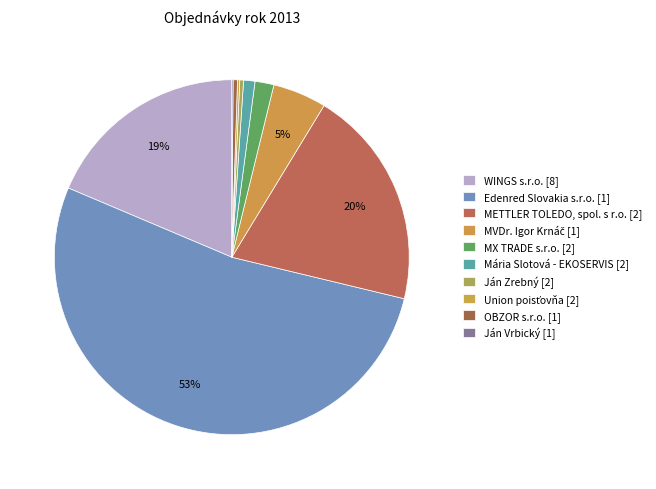

How many segments does this pie chart have?

10